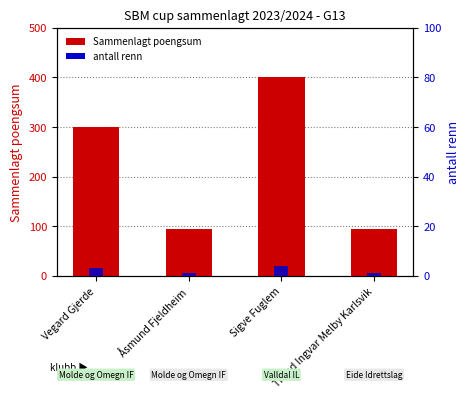

Which series has the largest range (max minus min)?

Sammenlagt poengsum